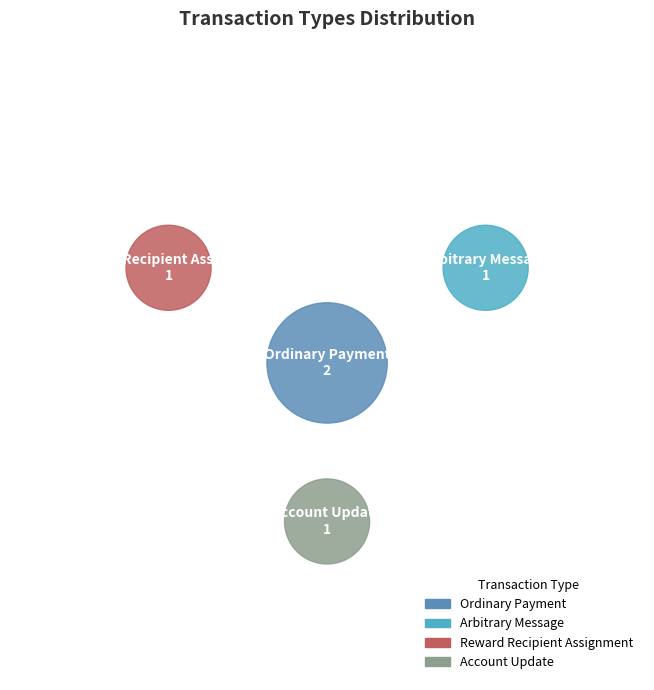

What percentage do Ordinary Payment and Arbitrary Message together represent?

60.0%